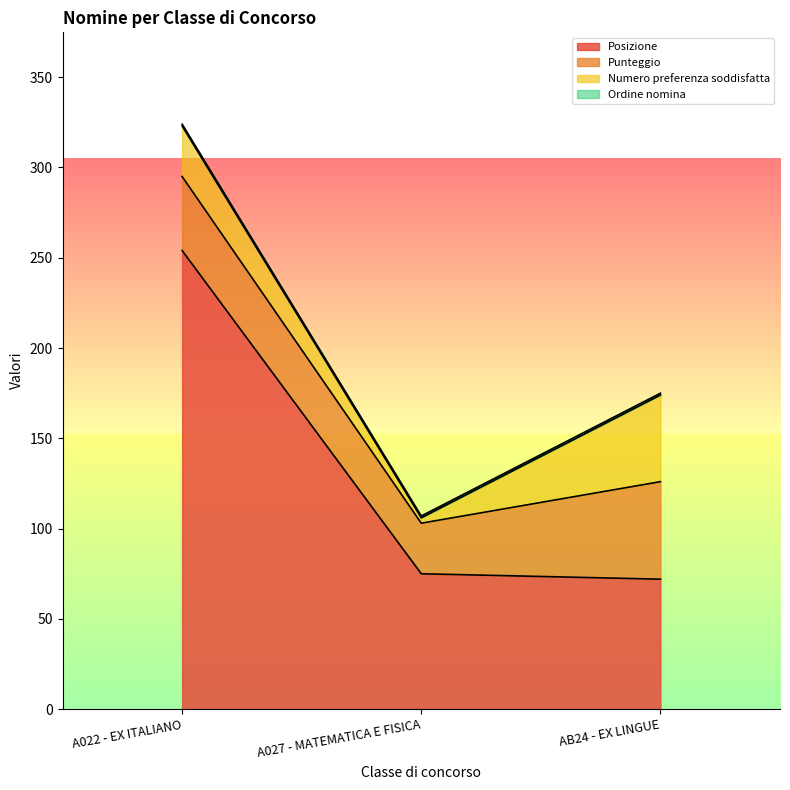

Reading left to right, transcribe all the data shown in this chart.

Posizione: 254	75	72
Punteggio: 41	28	54
Numero preferenza soddisfatta: 28	3	48
Ordine nomina: 1	1	1